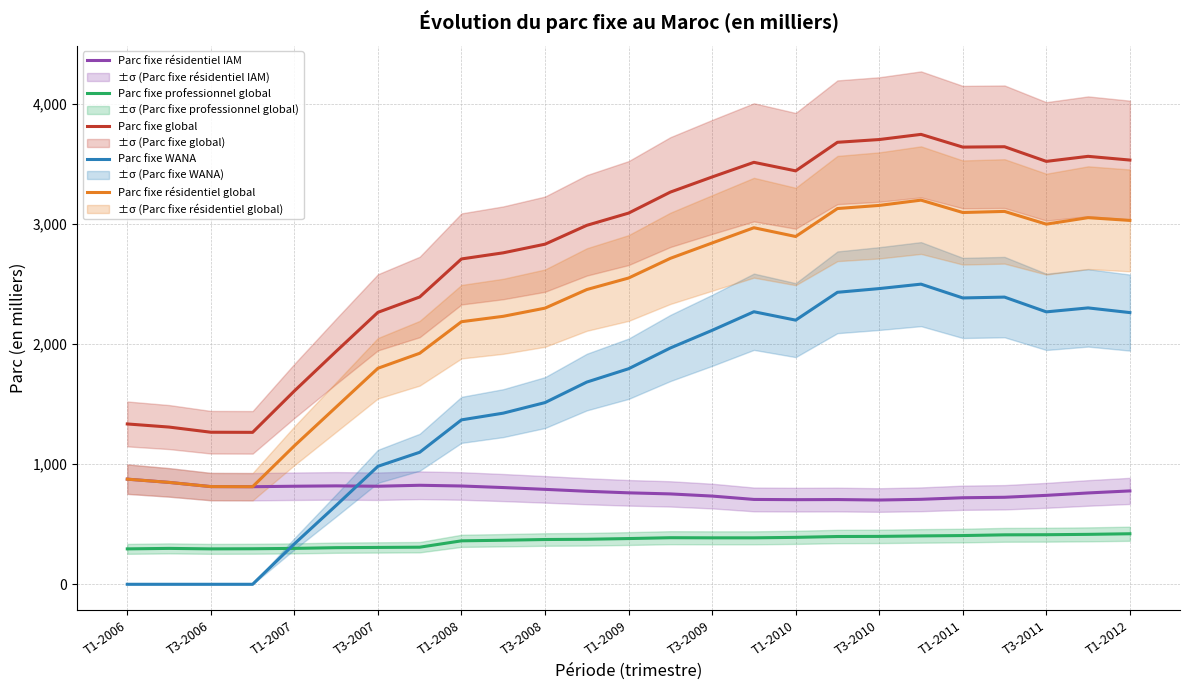

Reading right to left, what are all the values shown in this chart?

Parc fixe résidentiel IAM: 778	761	741	725	721	708	702	706	705	707	735	753	762	775	791	806	819	825	817	820	817	813	814	849	876
Parc fixe professionnel global: 421	416	413	412	406	403	399	398	391	387	387	388	381	375	373	367	362	309	307	305	299	296	295	299	295
Parc fixe global: 3535	3566	3524	3646	3643	3749	3706	3683	3445	3516	3394	3268	3093	2991	2834	2762	2711	2394	2266	1941	1611	1266	1267	1310	1336
Parc fixe WANA: 2264	2303	2270	2393	2386	2501	2464	2433	2201	2271	2116	1969	1796	1685	1514	1426	1370	1100	983	657	337	0	0	0	0
Parc fixe résidentiel global: 3032	3055	3001	3107	3098	3201	3157	3131	2898	2971	2844	2716	2552	2456	2301	2233	2188	1925	1800	1477	1154	813	814	849	876